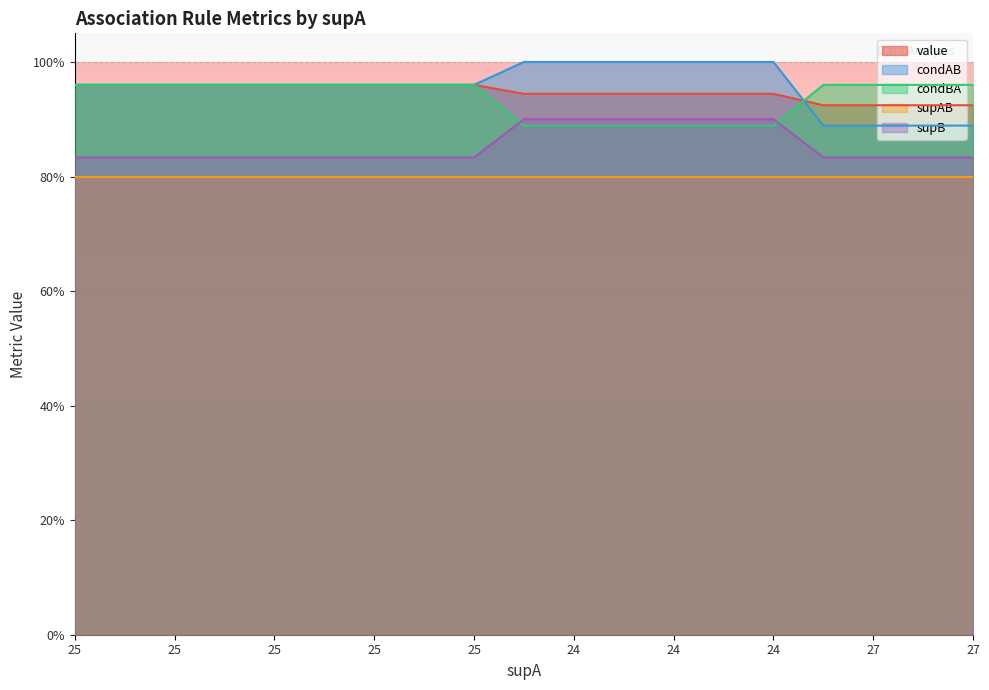

What is the sum of all condAB values?

18.2